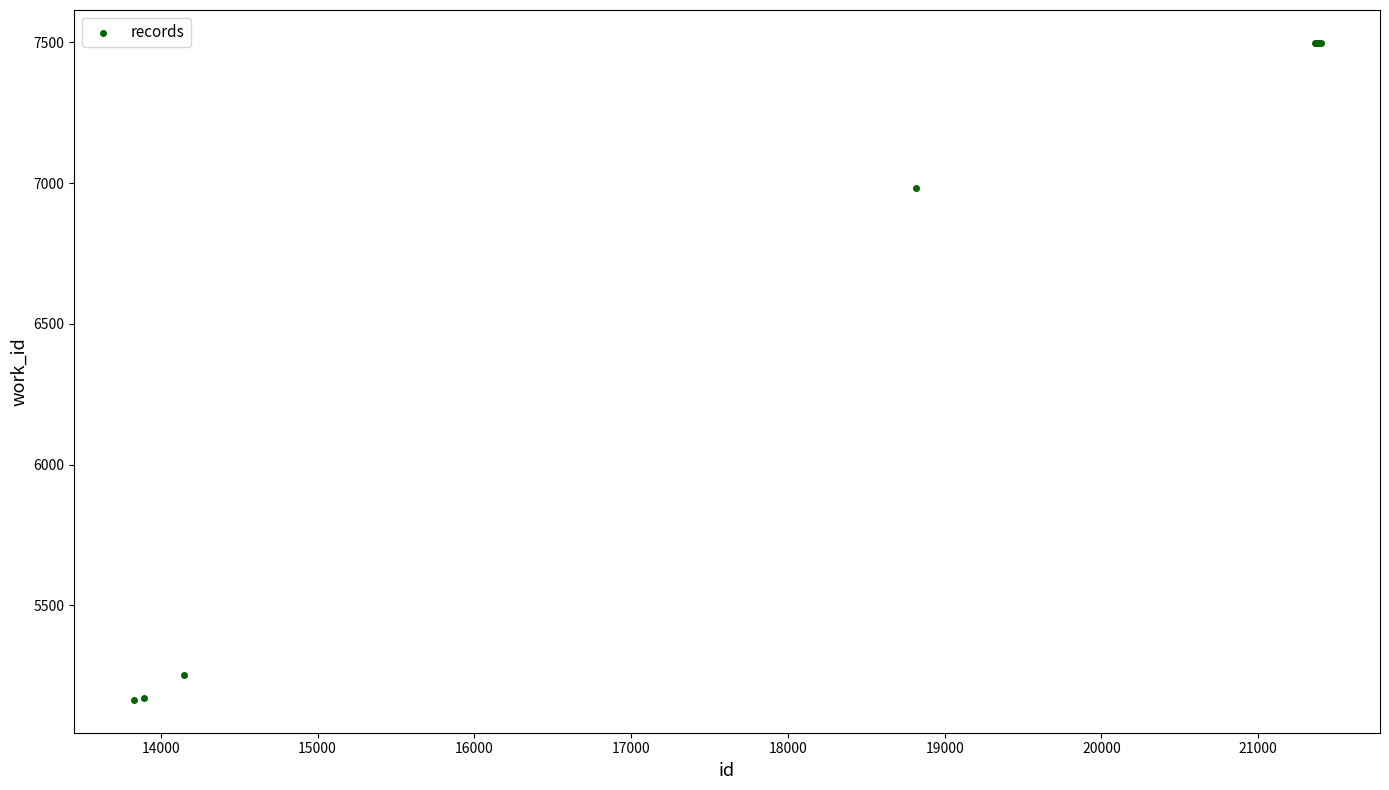

What Y value in the scatter plot is closest to 6331?

6982